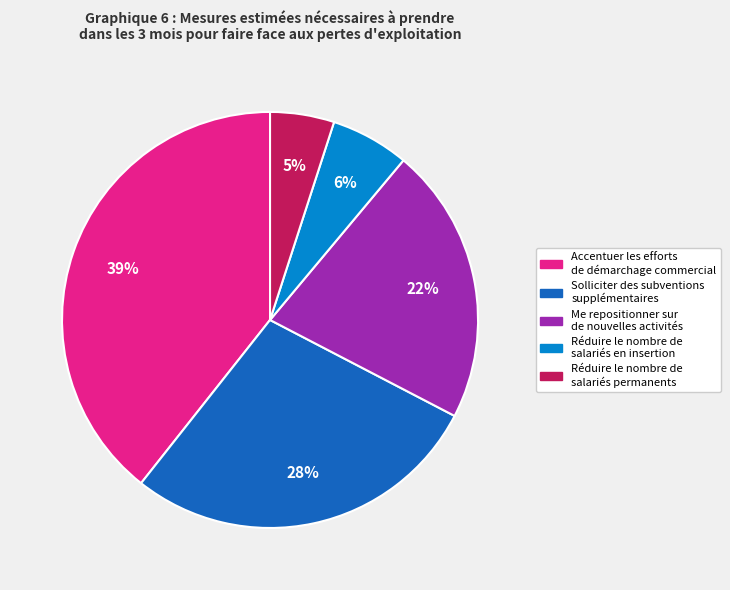

Count the number of slices in the pie.

5